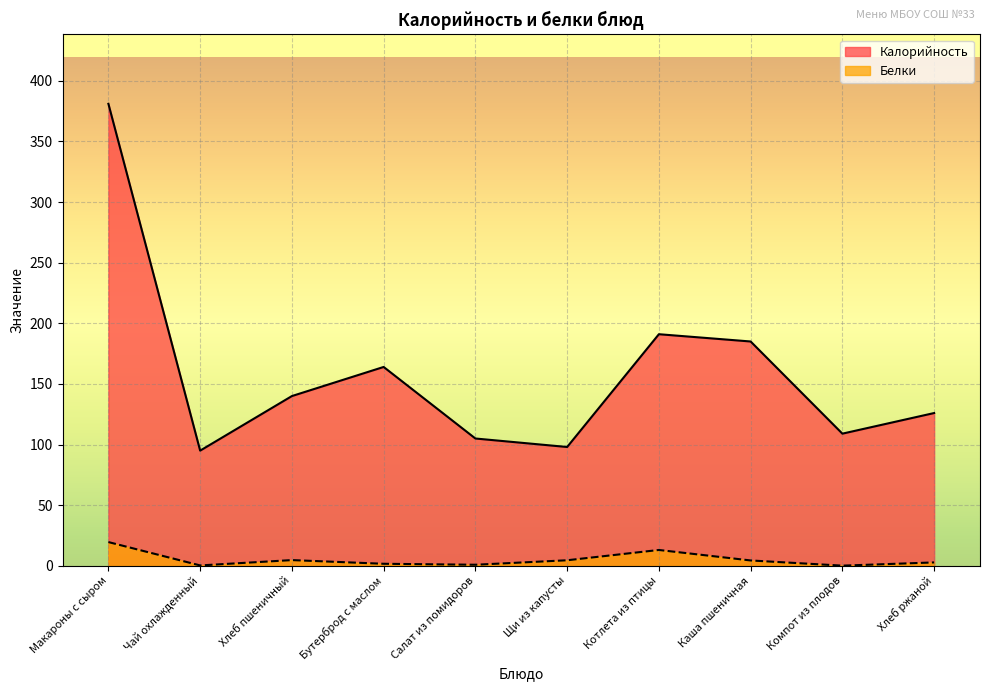

Where is the first local maximum for Калорийность?

Бутерброд с маслом